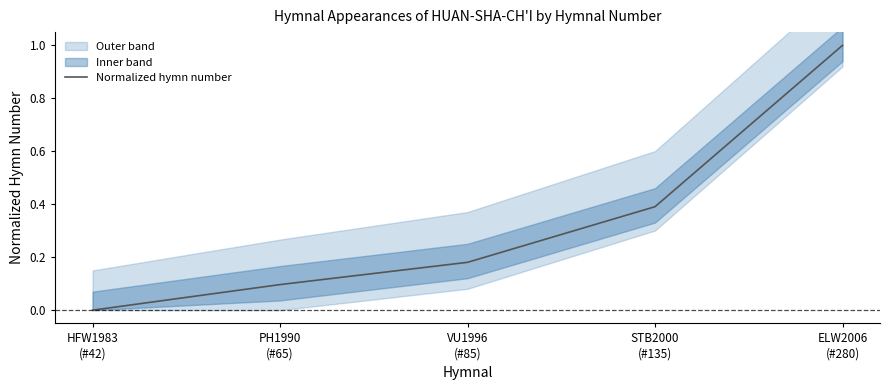

Reading left to right, transcribe all the data shown in this chart.

0.0	0.1	0.2	0.4	1.0